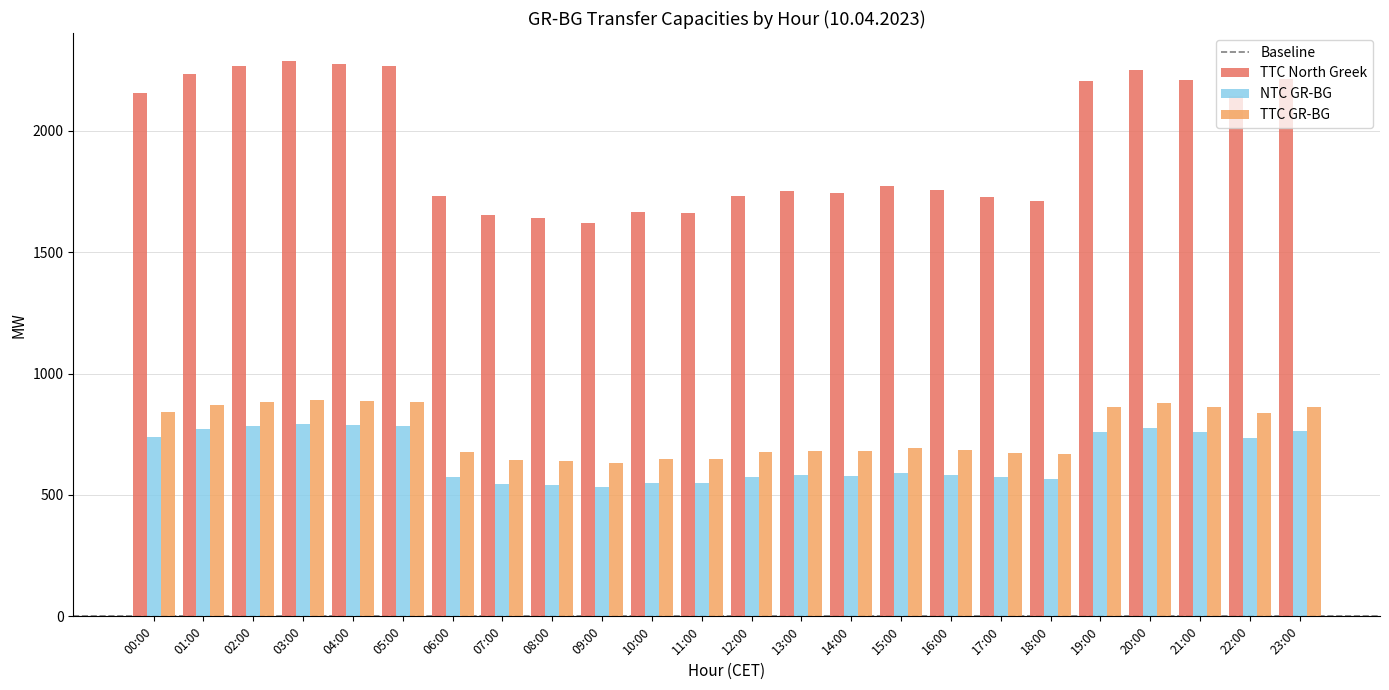

Are the bars grouped side by side (vs. stacked)?

Yes